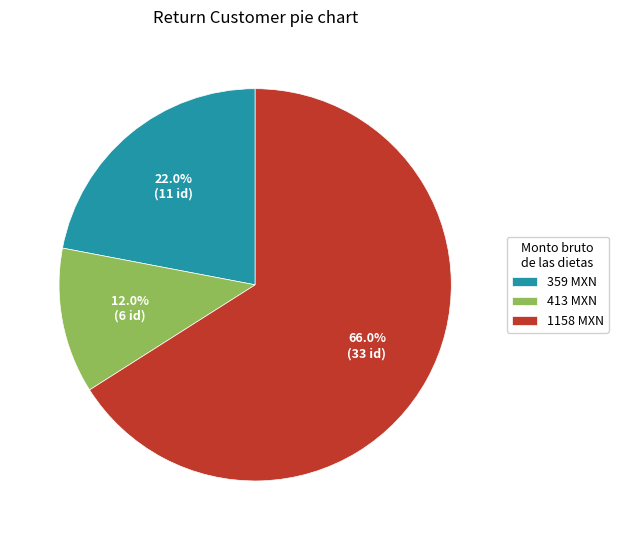

How many segments does this pie chart have?

3